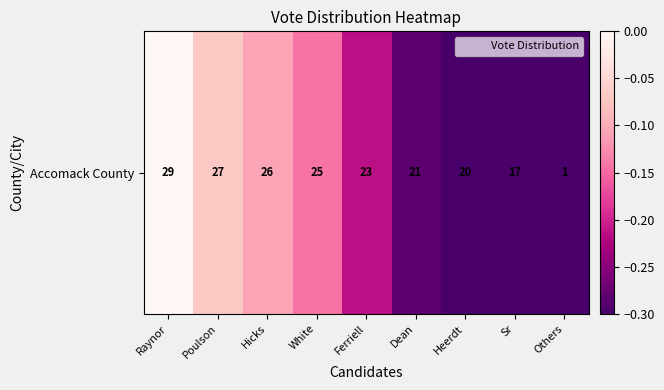

Which category has the highest value in the Accomack County series?

Raynor